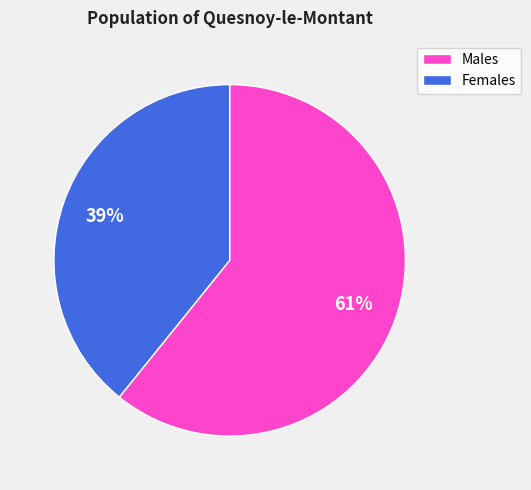

To the nearest percent, what is the average slice percentage?

50%